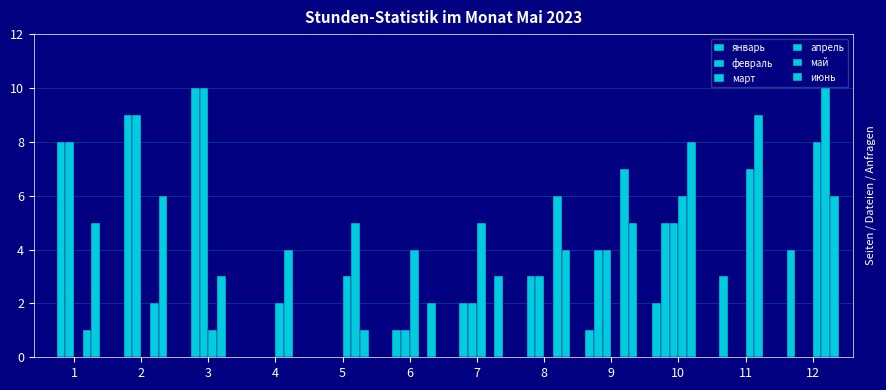

Is it true that март equals 4 at 5?

False